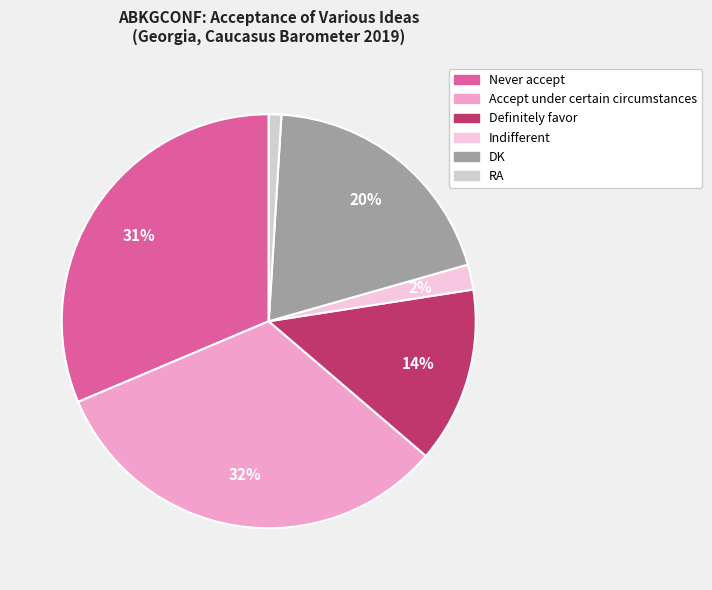

Does RA represent more than half of the total?

No